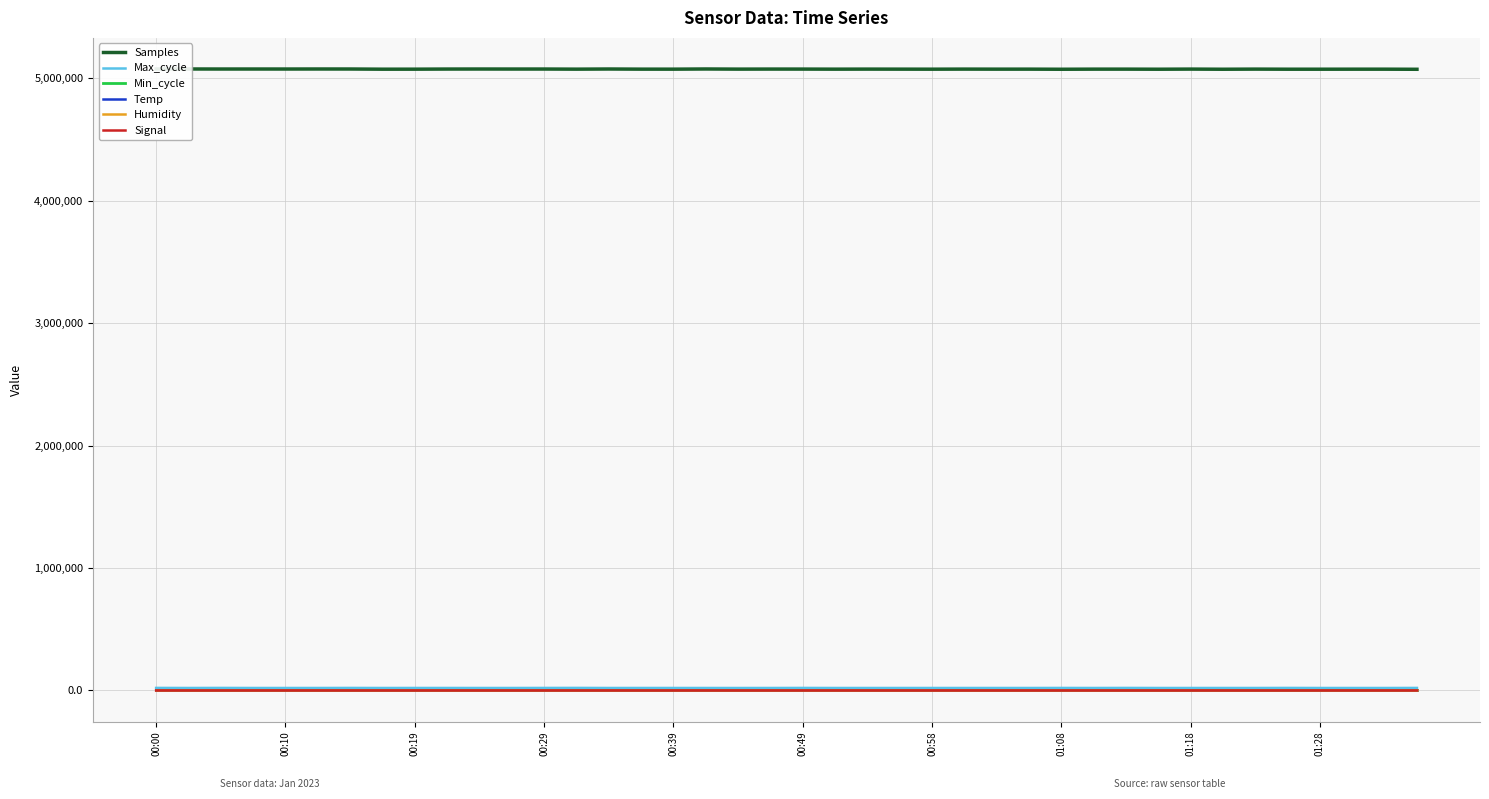

At which category is the sum across all series the highest?

00:00